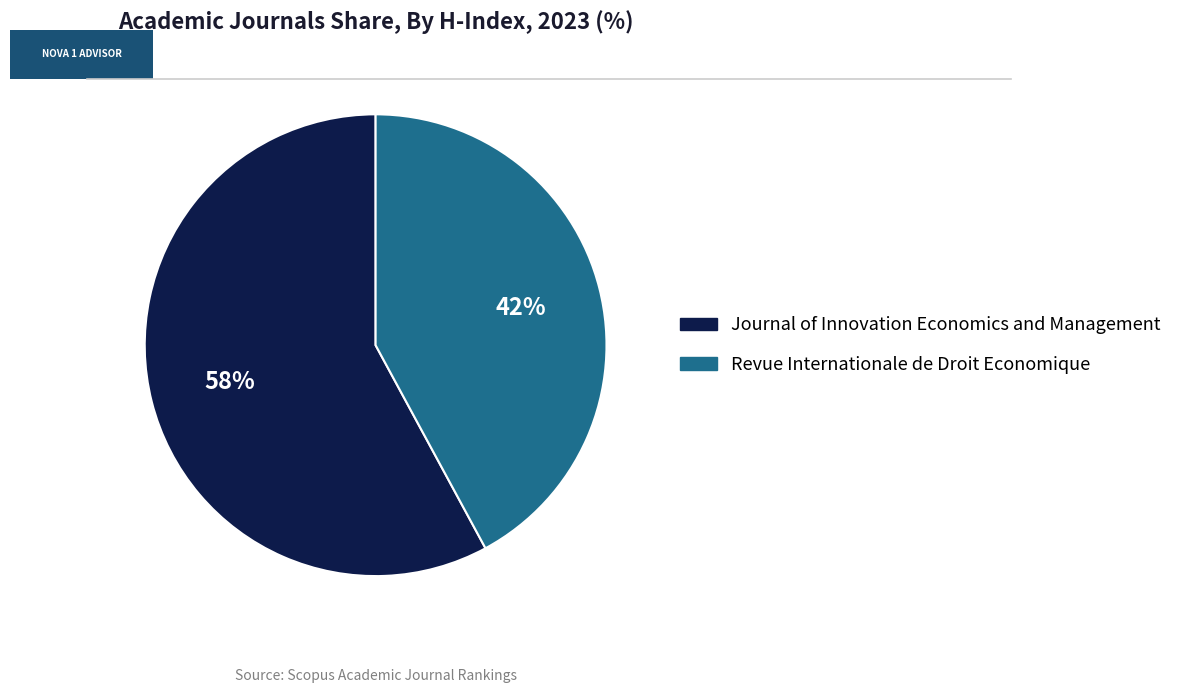

Do Journal of Innovation Economics and Management and Revue Internationale de Droit Economique together represent more than half of the pie?

Yes